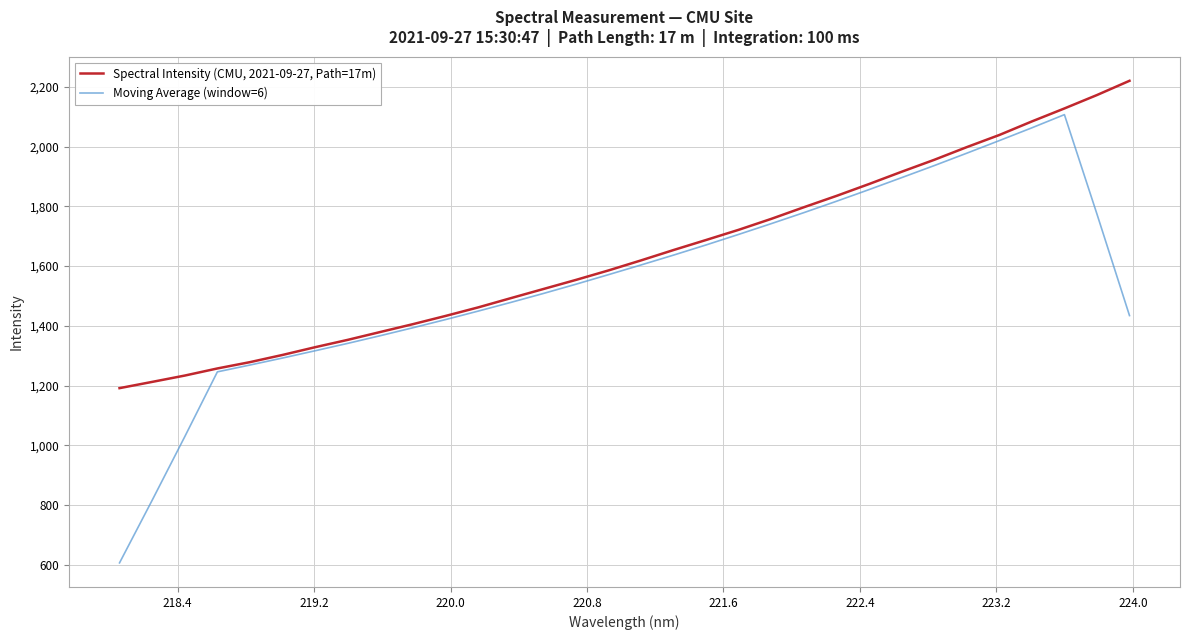

What is the maximum value shown in the chart?

2220.4